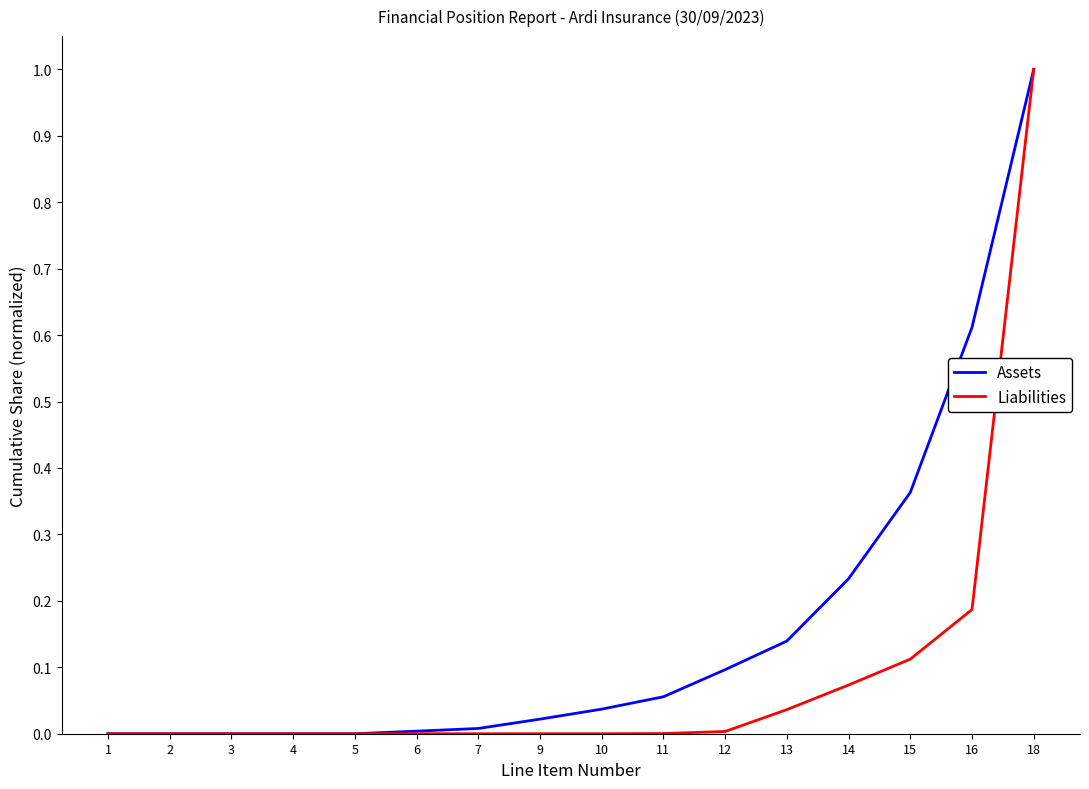

Is it true that Assets equals 0.6 at 1?

False